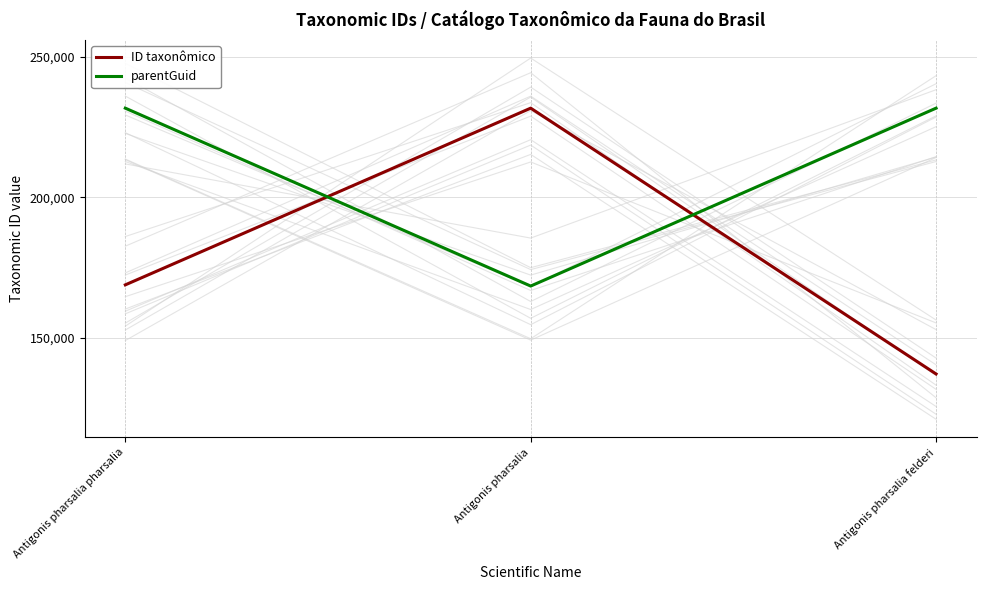

What is the difference between the maximum and minimum values in the parentGuid series?

63275